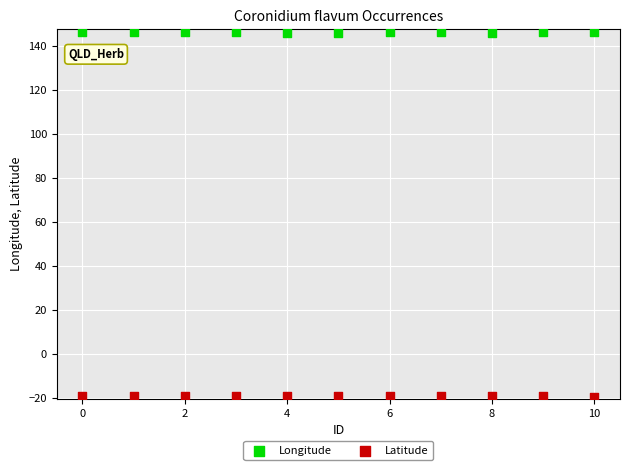

What are all the series names shown in the legend?

Longitude, Latitude